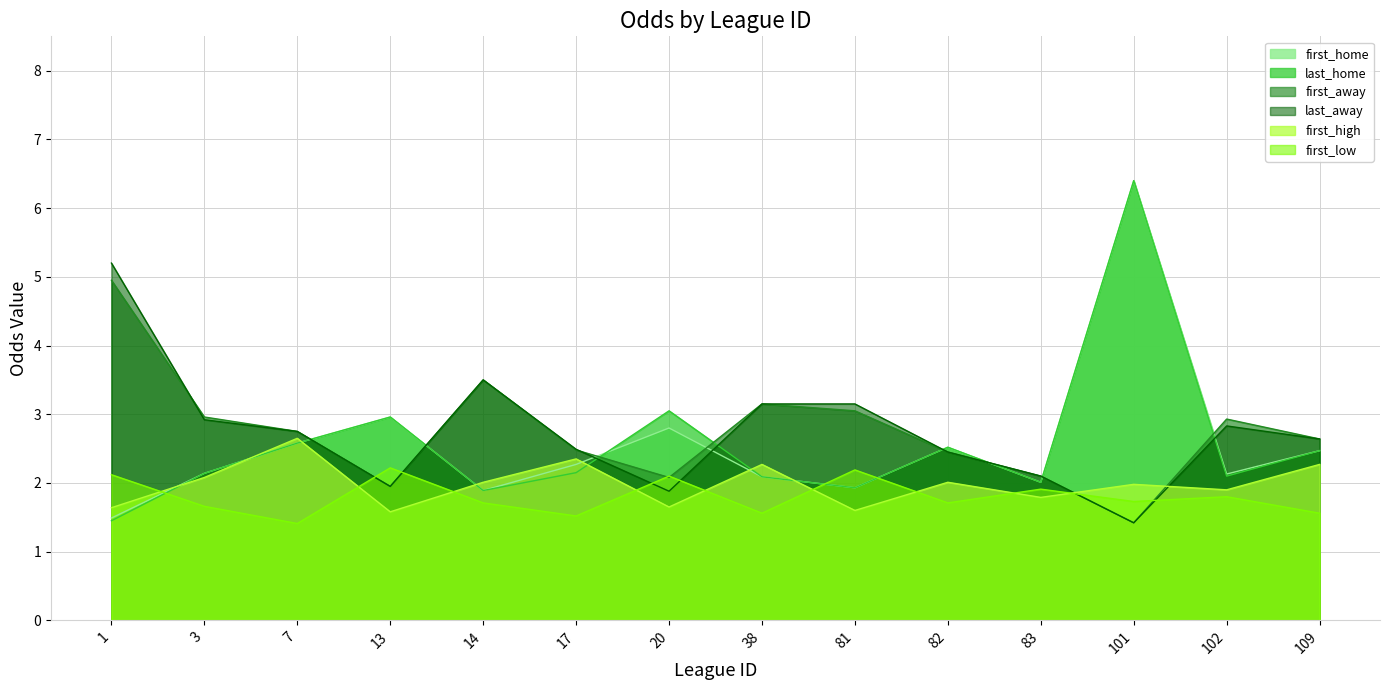

Which category has the highest value across all series?

101